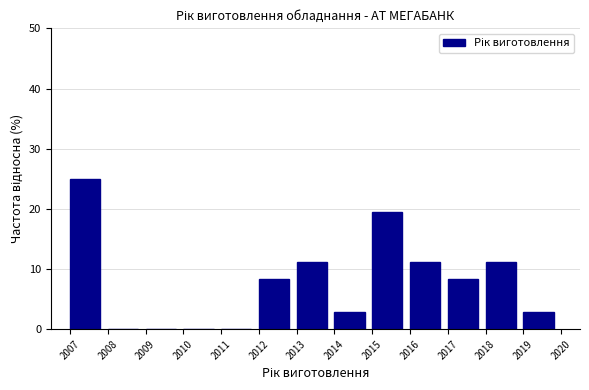

Reading left to right, transcribe this chart: for each bar, give the range it covers on the x-axis and its height. The values are not printed on the chart, so give them approximately, as read against the axis.

2007 to 2008: 25
2008 to 2009: 0
2009 to 2010: 0
2010 to 2011: 0
2011 to 2012: 0
2012 to 2013: 8
2013 to 2014: 11
2014 to 2015: 3
2015 to 2016: 19
2016 to 2017: 11
2017 to 2018: 8
2018 to 2019: 11
2019 to 2020: 3